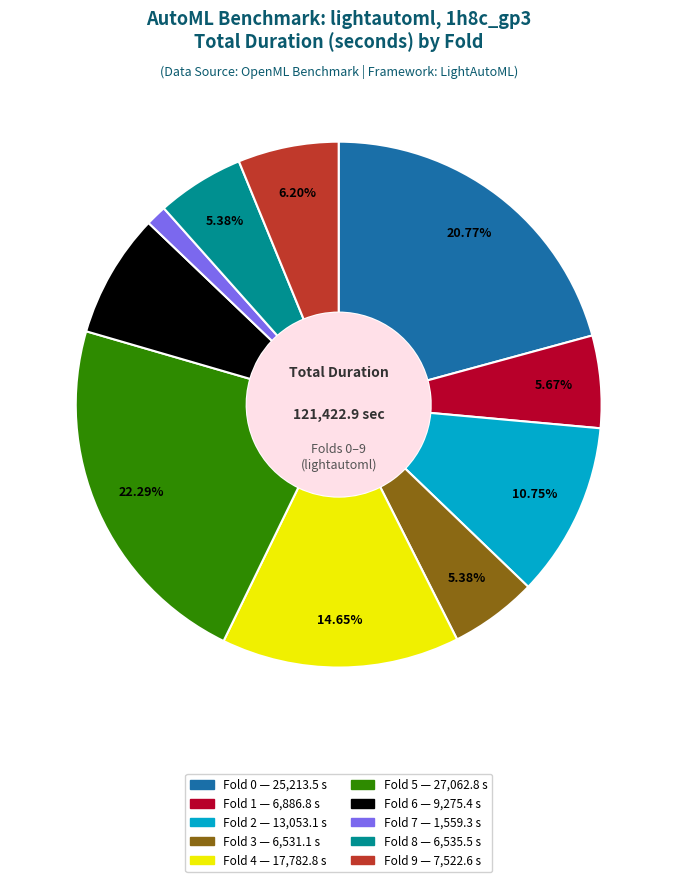

Is there a majority slice in this chart?

No